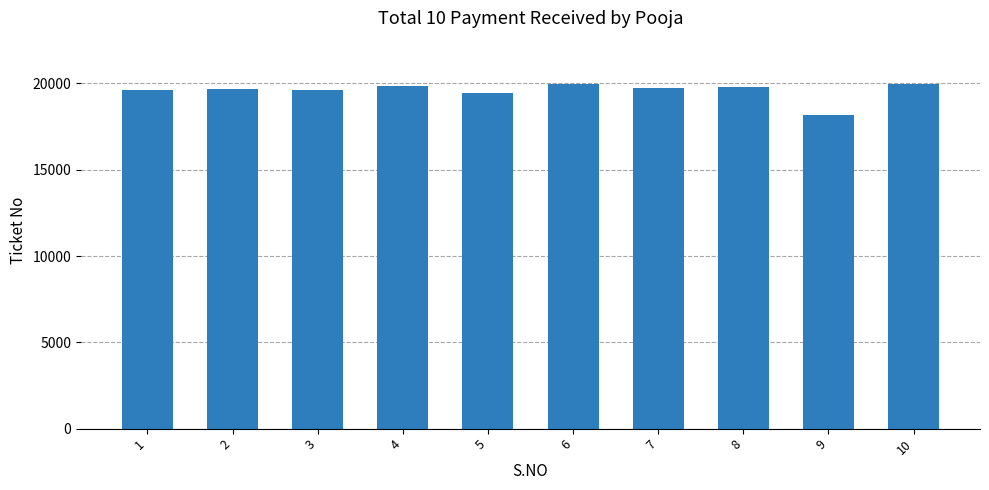

True or false: the data shows 19736 at 7.

True